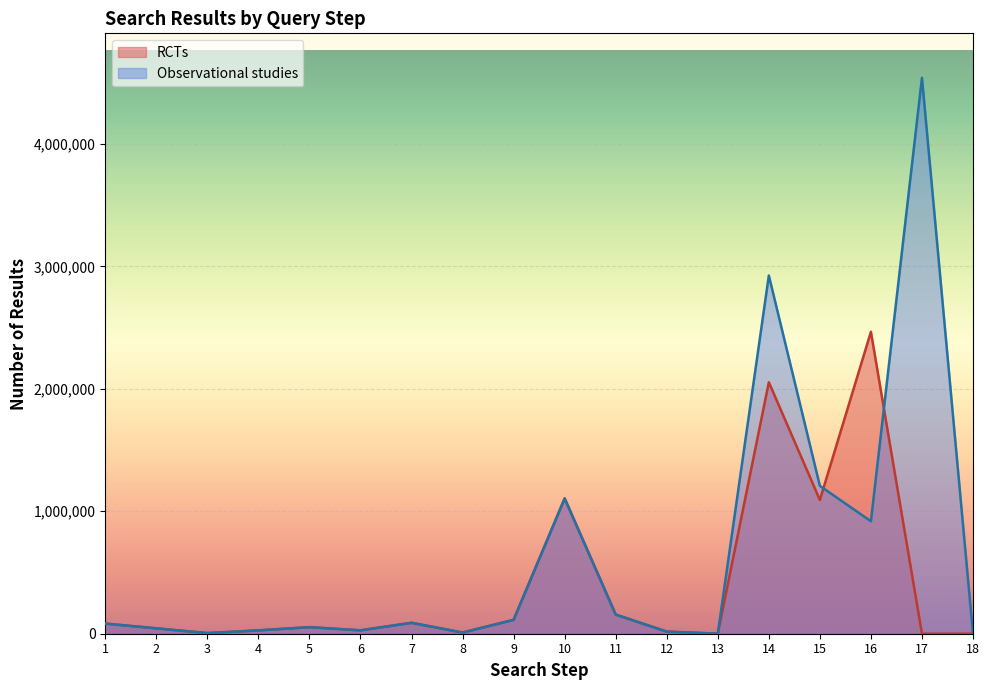

The value of Observational studies at 14 is 1715211. True or false?

False